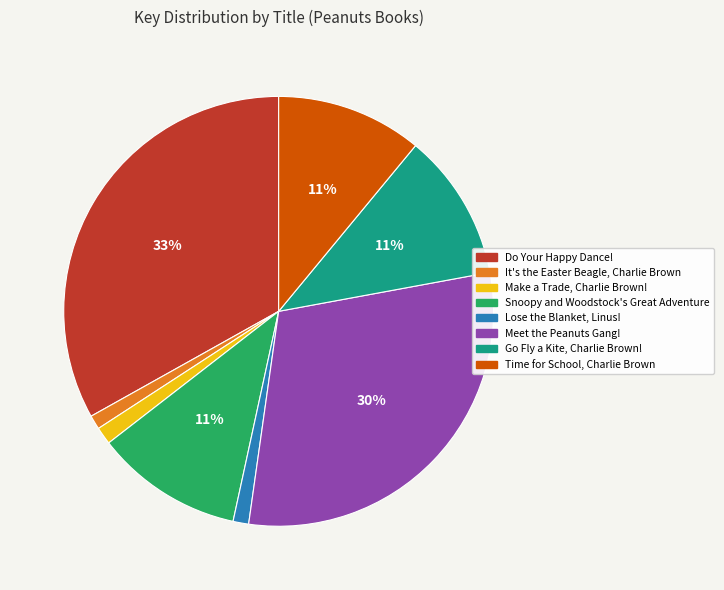

To the nearest percent, what is the difference between the Make a Trade, Charlie Brown! and Meet the Peanuts Gang! slice percentages?

29%